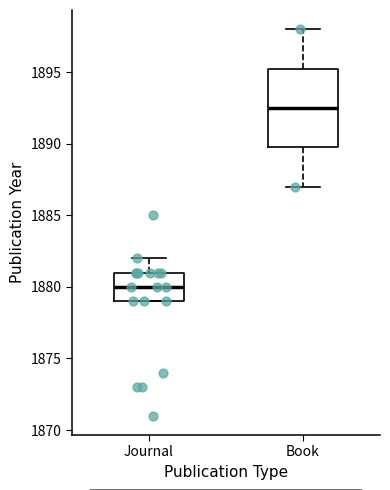

Comparing the boxes themselves (not the whiskers), which one is the tallest?

Book